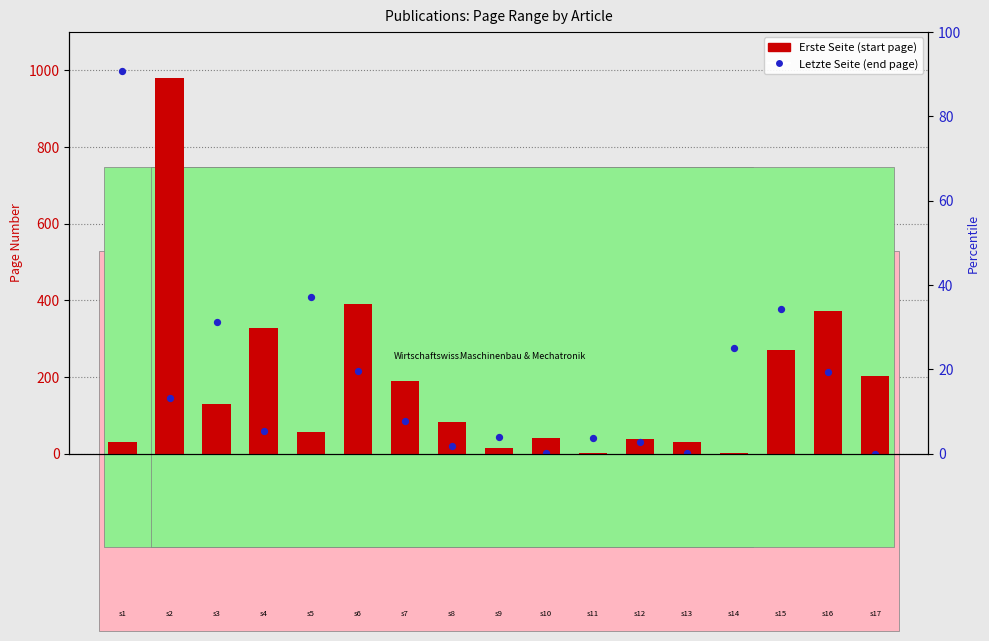

At which category is the sum across all series the highest?

Grundmann 1989